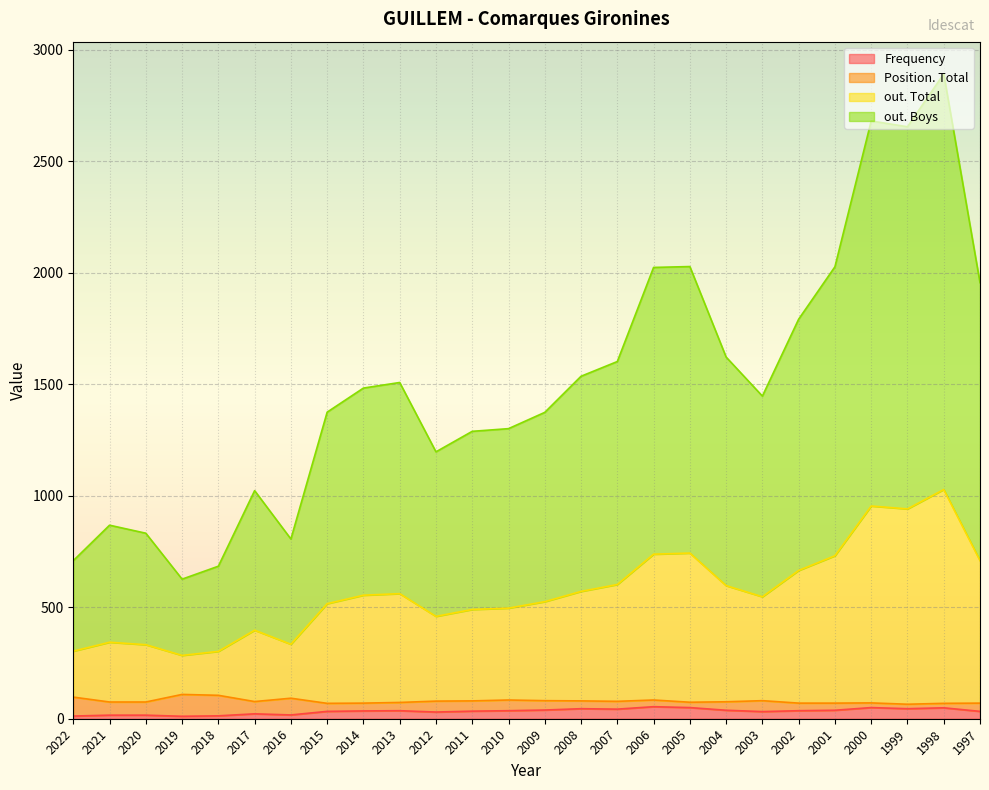

True or false: out. Boys has a value of 571 at 2008.

True